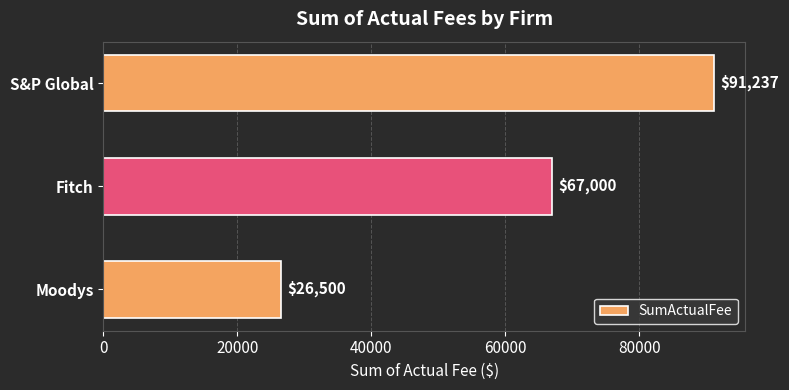

What is the label of the 2nd bar from the top?

Fitch